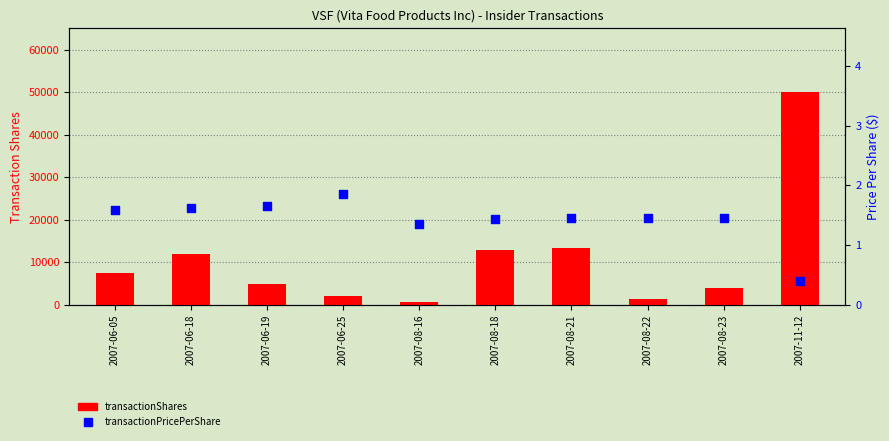

Which series has the widest spread of Y values?

transactionShares